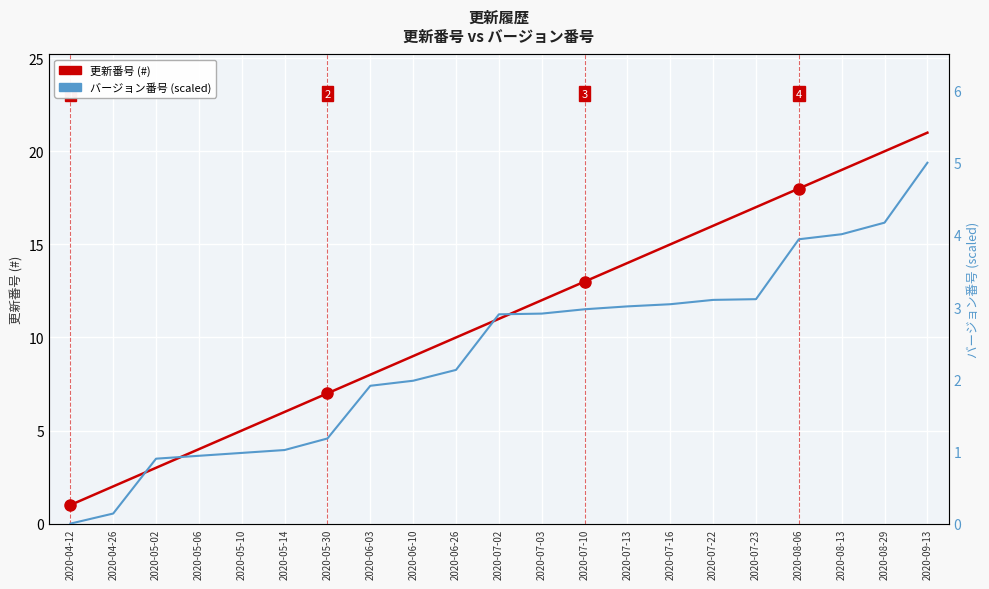

What is the value of the 更新番号 (#) point at the 20th from the left?

20.0